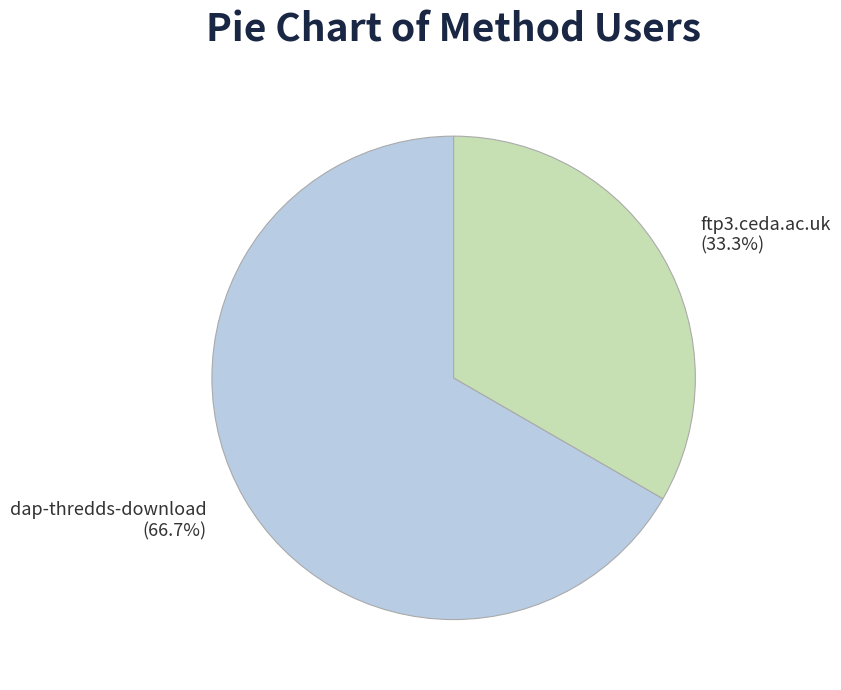

What percentage is NOT represented by ftp3.ceda.ac.uk?

66.7%